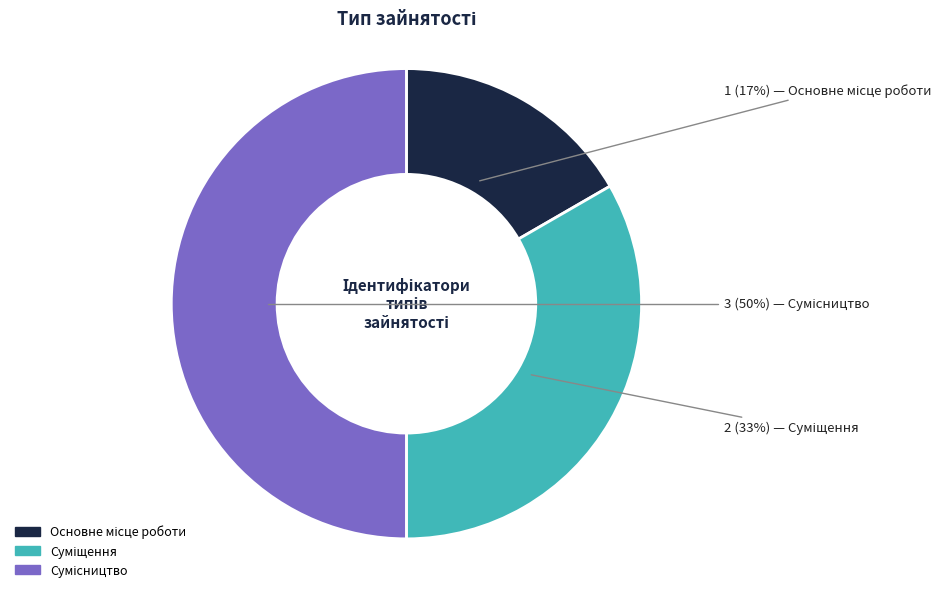

To the nearest percent, what is the difference between the largest and smallest slice percentages?

33%